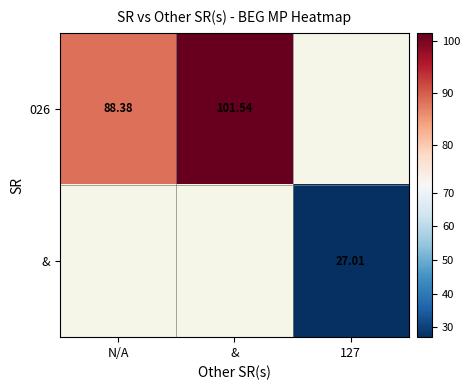

Is the value of 026 at & greater than the value of & at 127?

Yes